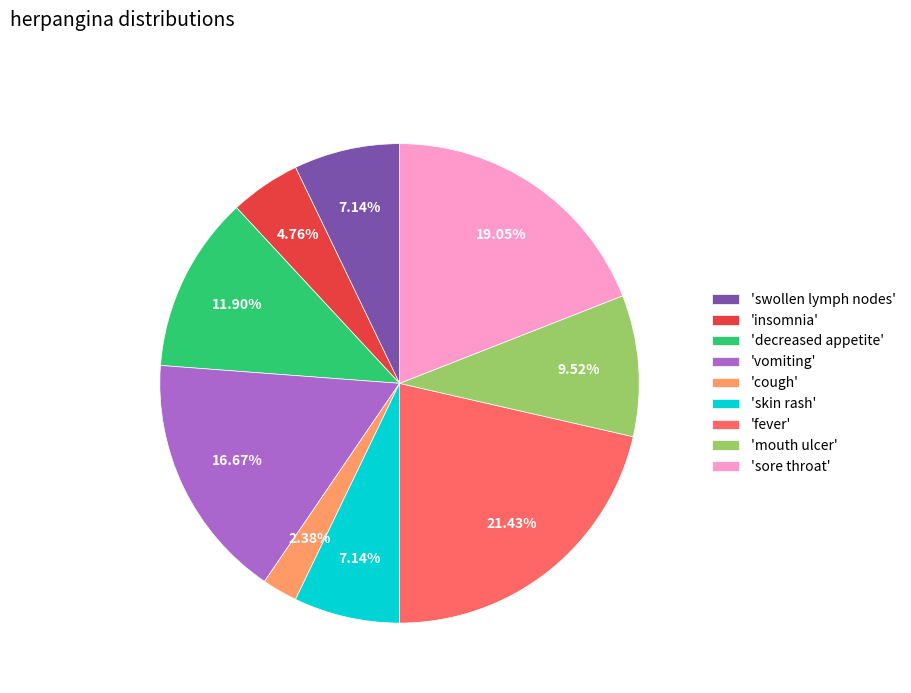

Which category has the biggest portion of the pie?

'fever'